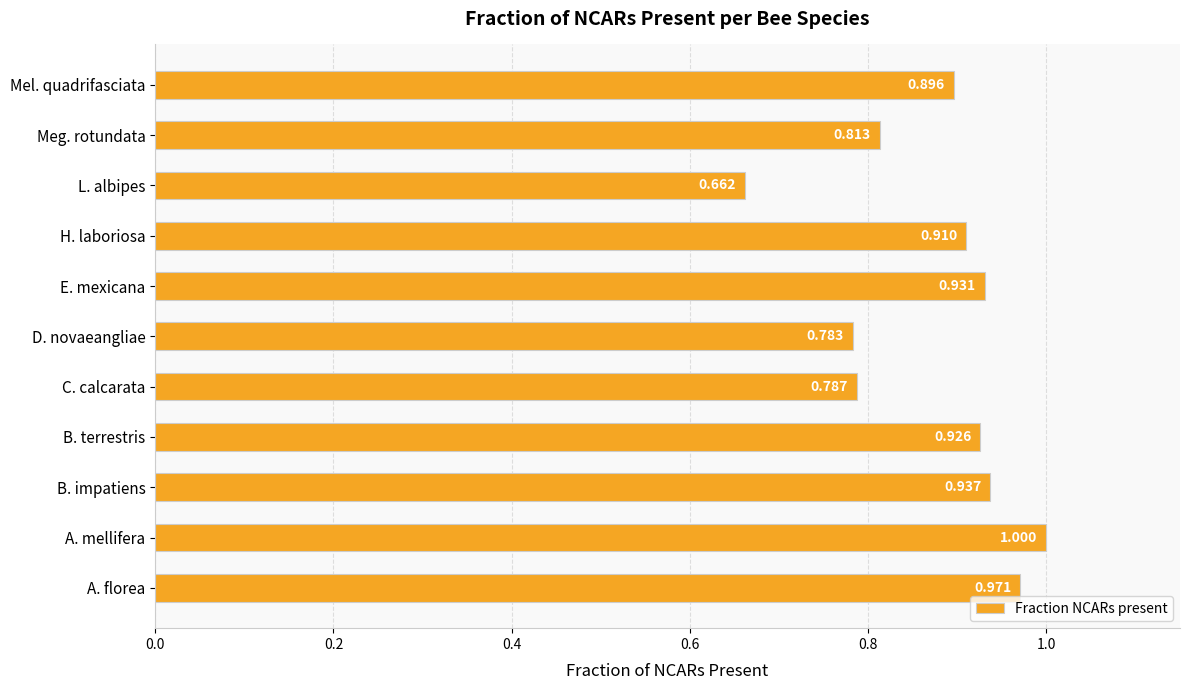

At which label is the value closest to 0?

L. albipes